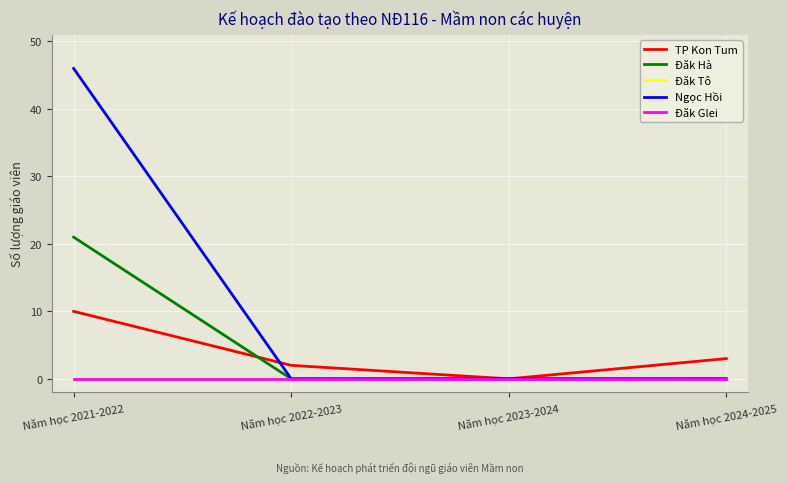

Does the chart have visible grid lines?

Yes